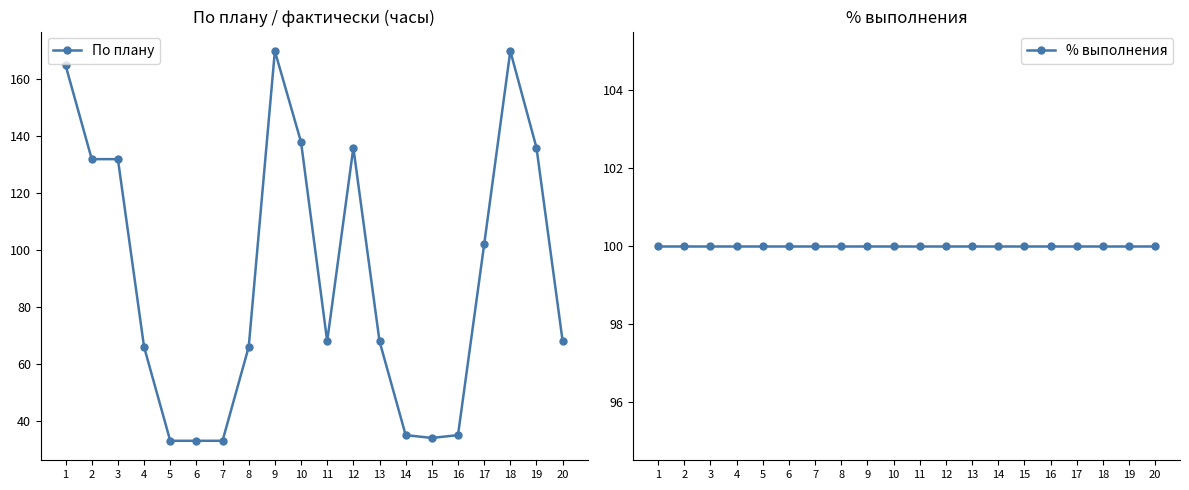

How many lines are shown in the chart?

2